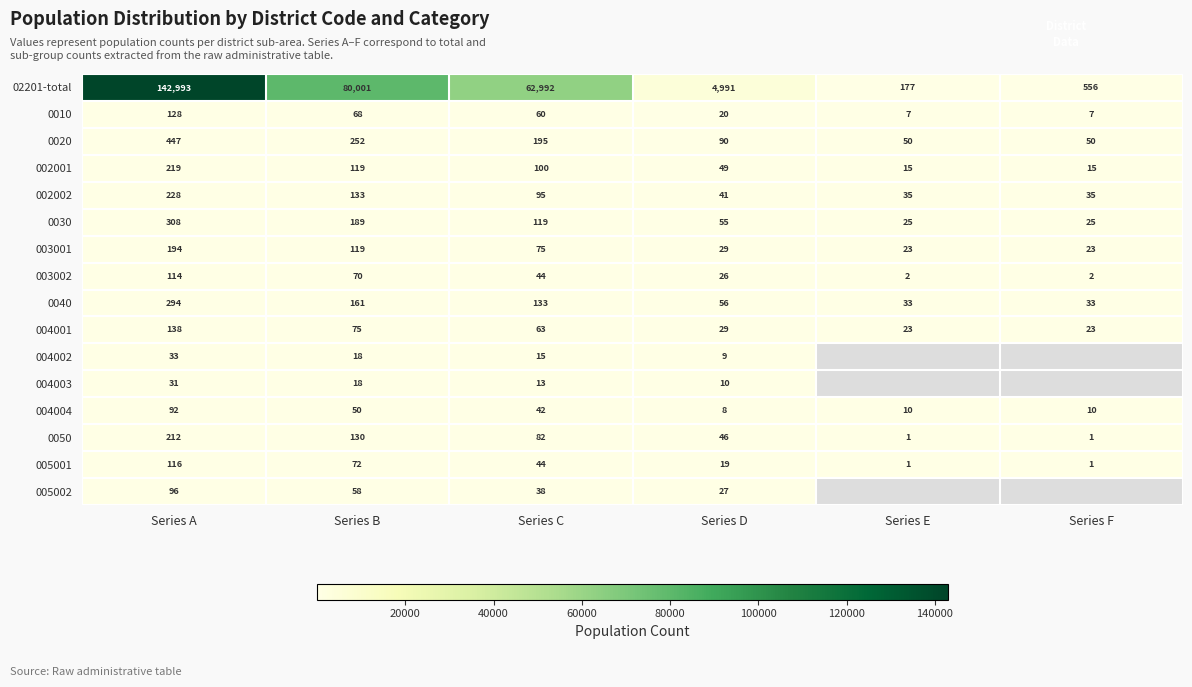

What is the spread (max minus min) of values at Series D?

4983